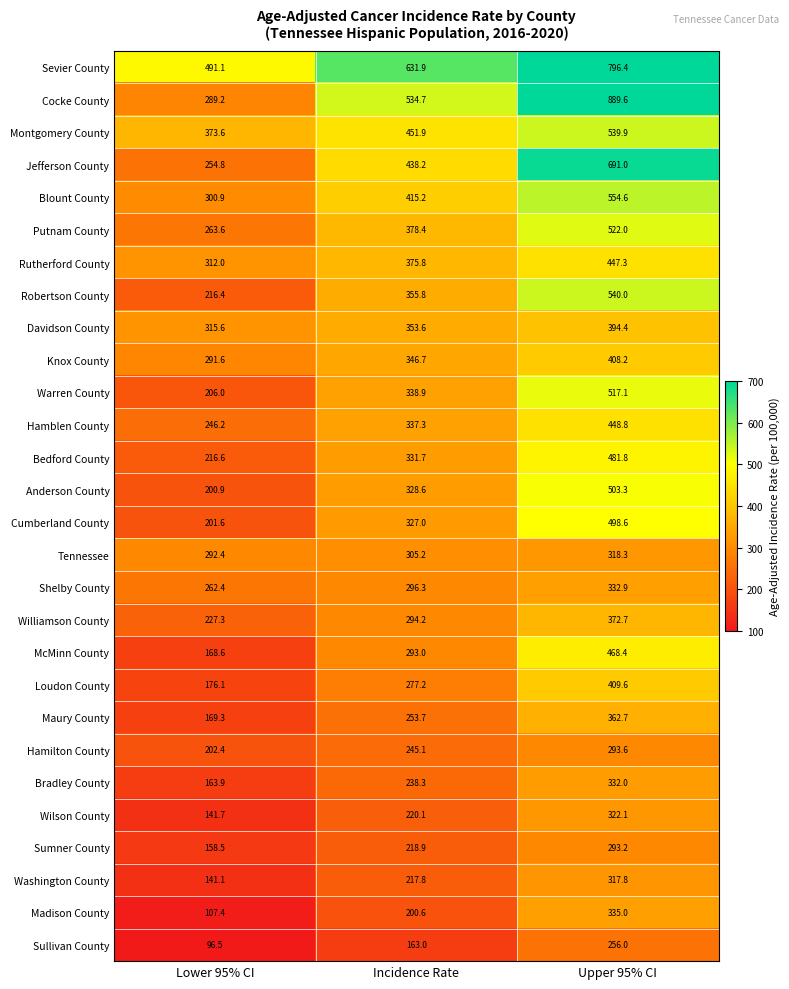

What is the greatest value displayed?

889.6